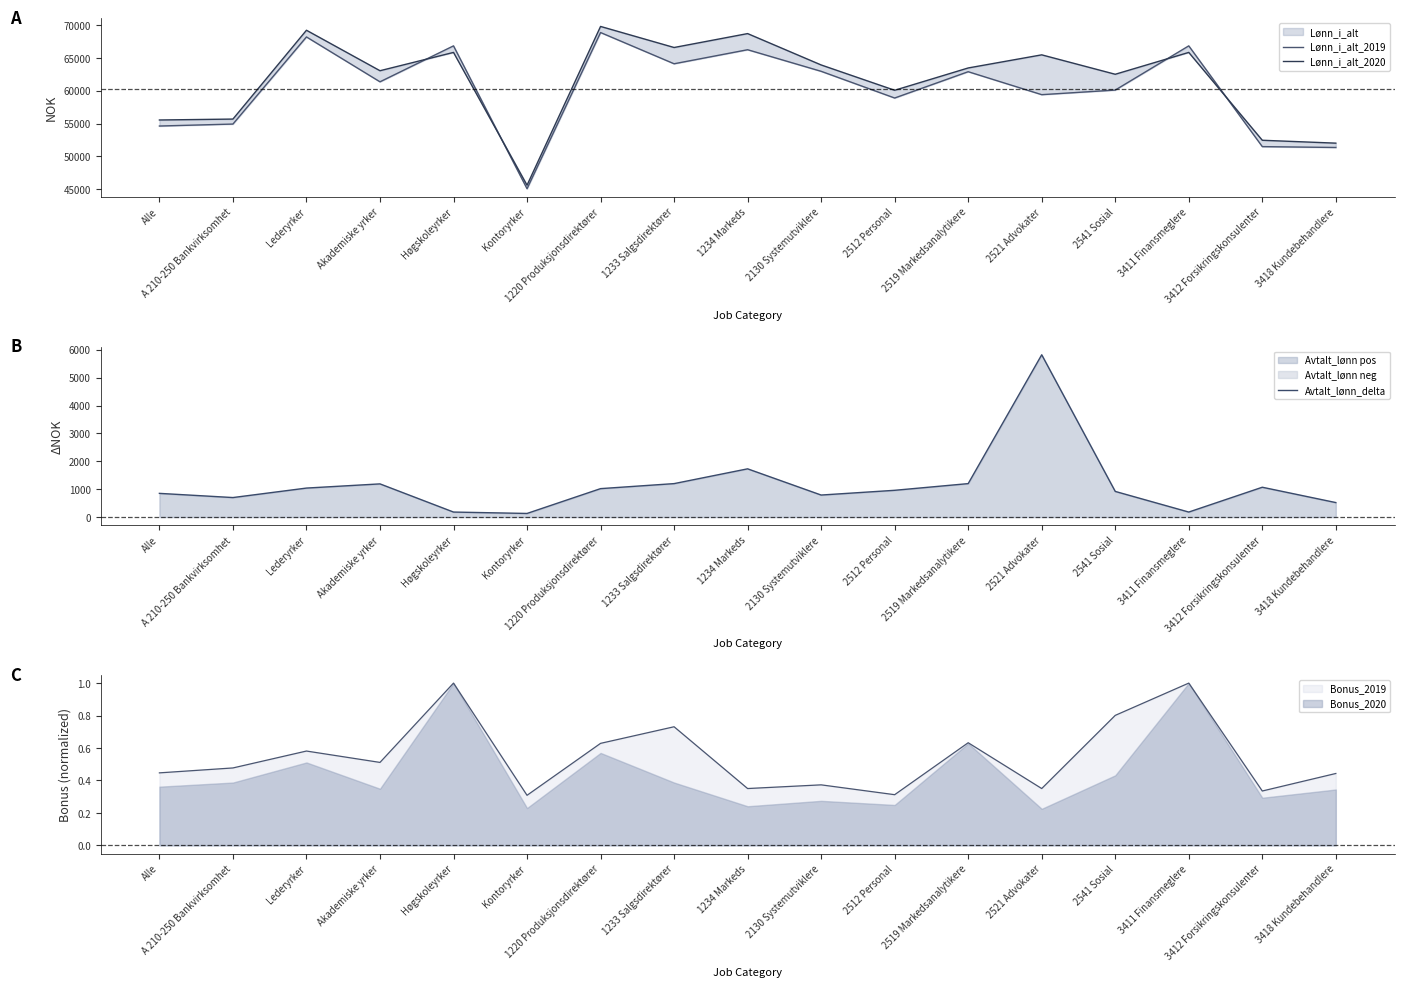

At which label does Avtalt_lønn_delta reach its minimum?

Kontoryrker